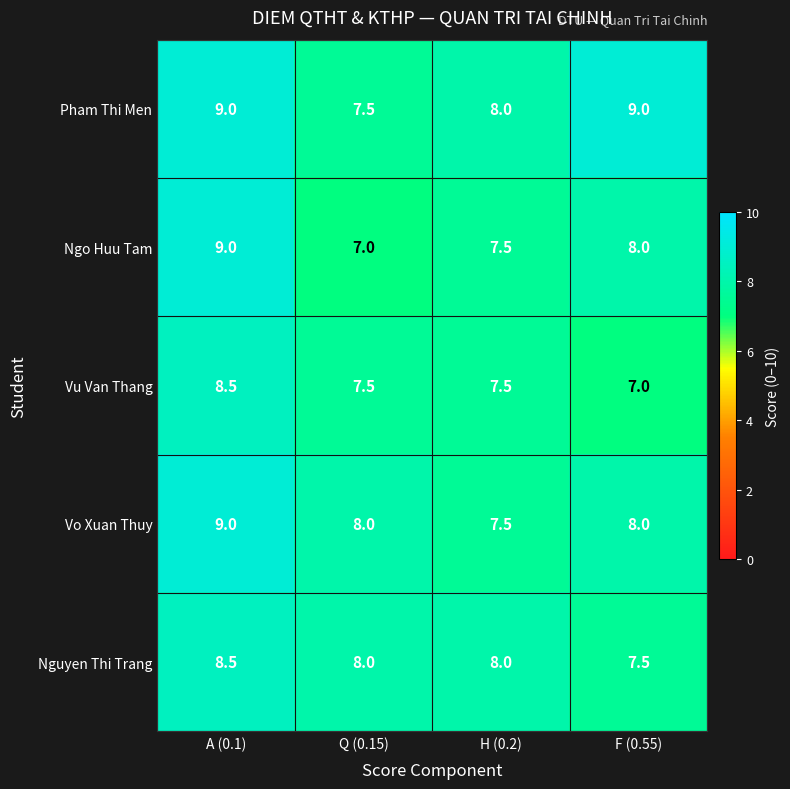

What is the sum of the Nguyen Thi Trang values at H (0.2) and A (0.1)?

16.5